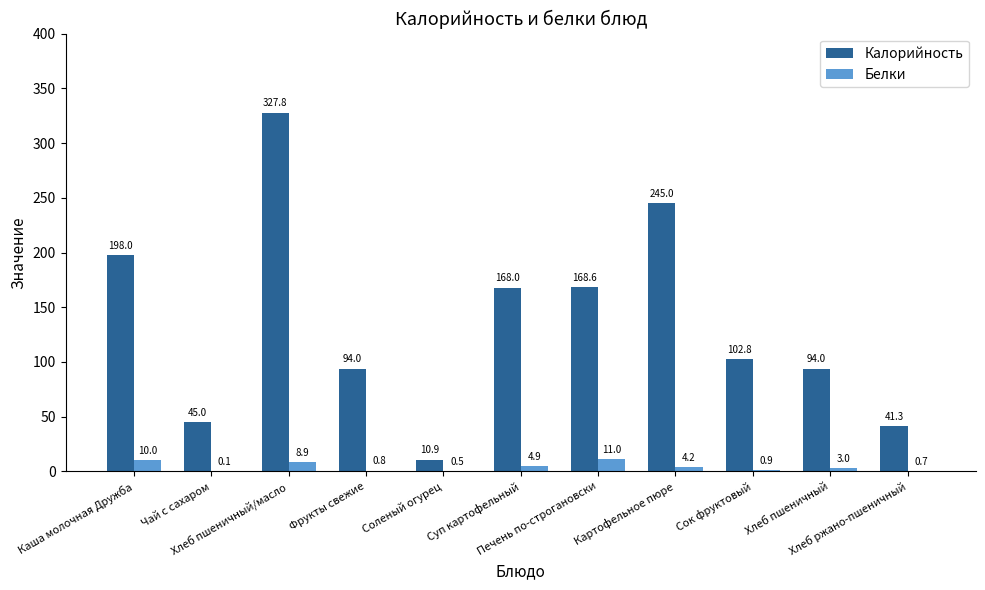

What is the sum of all Калорийность values?

1495.4